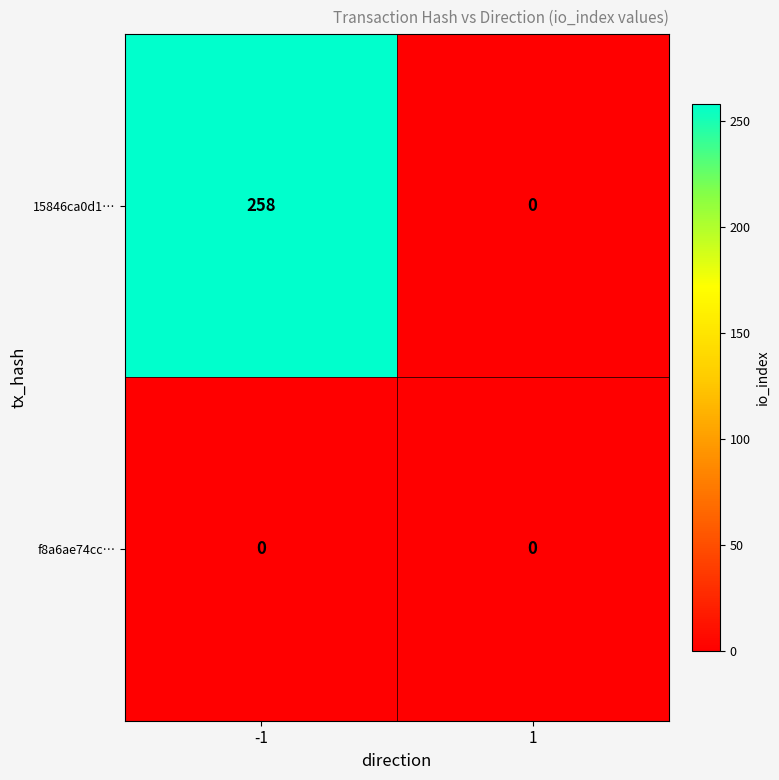

At -1, list the series in order from largest to smallest.

15846ca0d1…, f8a6ae74cc…